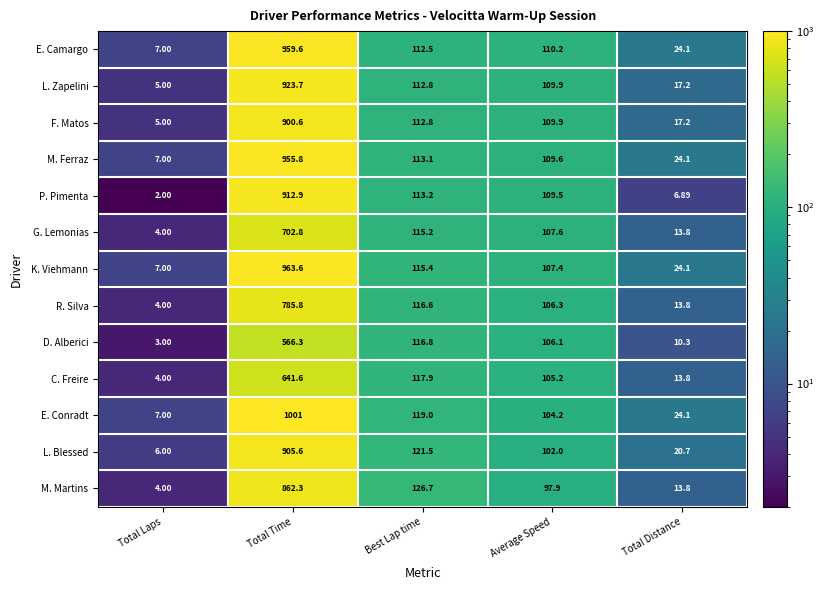

Count the number of data series in this chart.

13